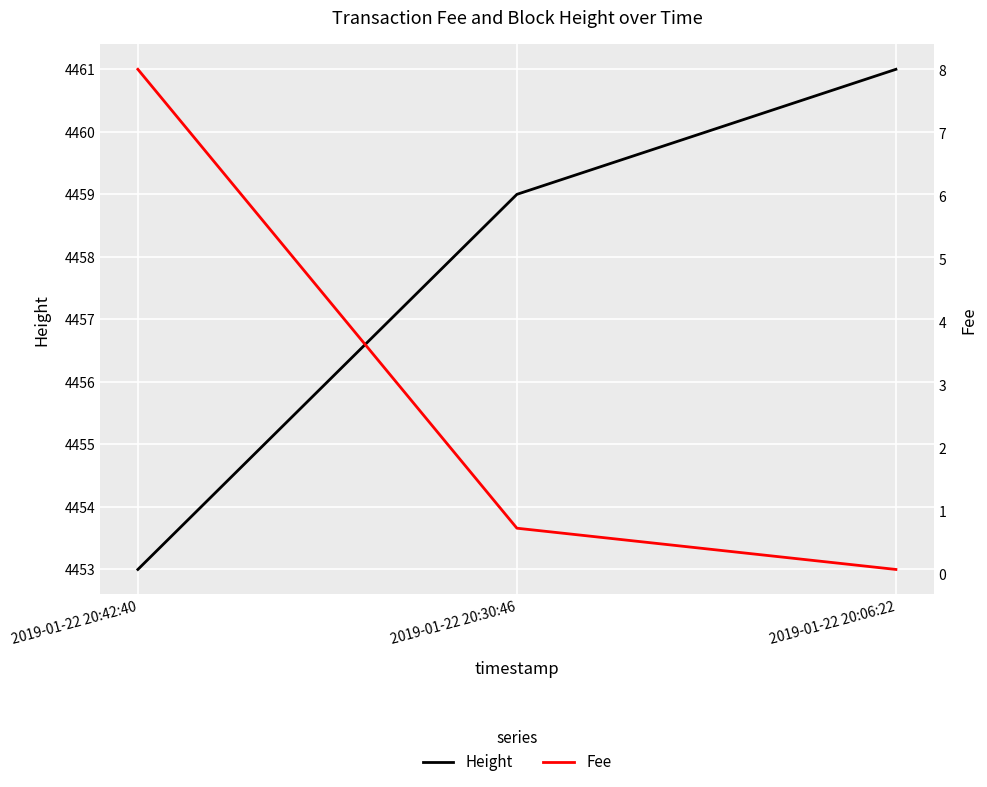

What is the value of the Fee point at the 1st from the left?

8.0